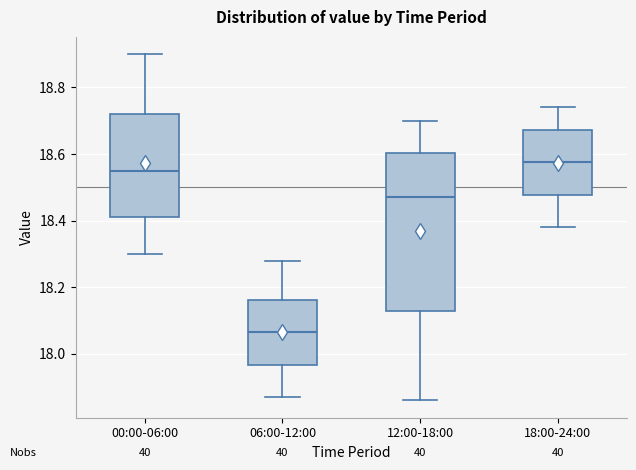

Reading left to right, read every box against the y-axis: the position of its median line, the range the box covers, and the ends of its whiskers. The values are not printed on the chart, so give them approximately, as read against the axis.

00:00-06:00: median 18.56, box 18.42 to 18.72, whiskers 18.30 to 18.90
06:00-12:00: median 18.06, box 17.96 to 18.16, whiskers 17.88 to 18.28
12:00-18:00: median 18.48, box 18.14 to 18.60, whiskers 17.86 to 18.70
18:00-24:00: median 18.58, box 18.48 to 18.68, whiskers 18.38 to 18.74